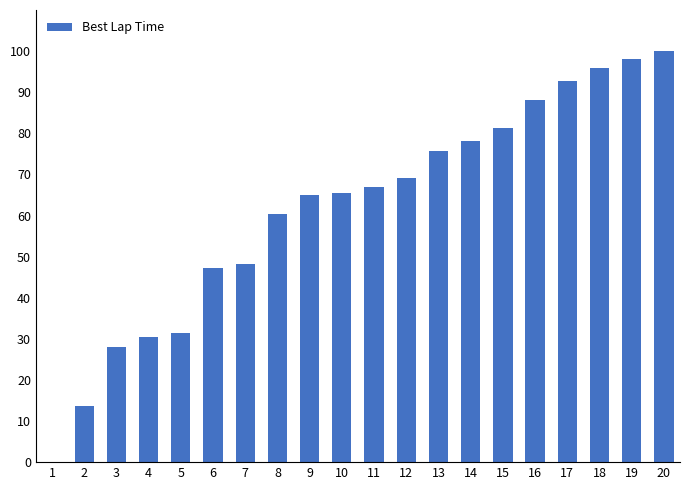

At which label is the value closest to 50?

7